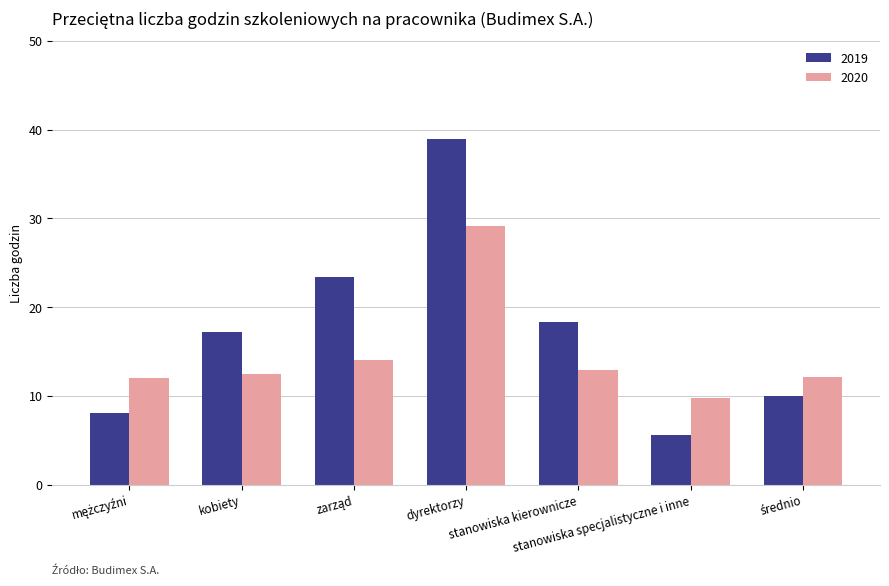

Count the number of data series in this chart.

2